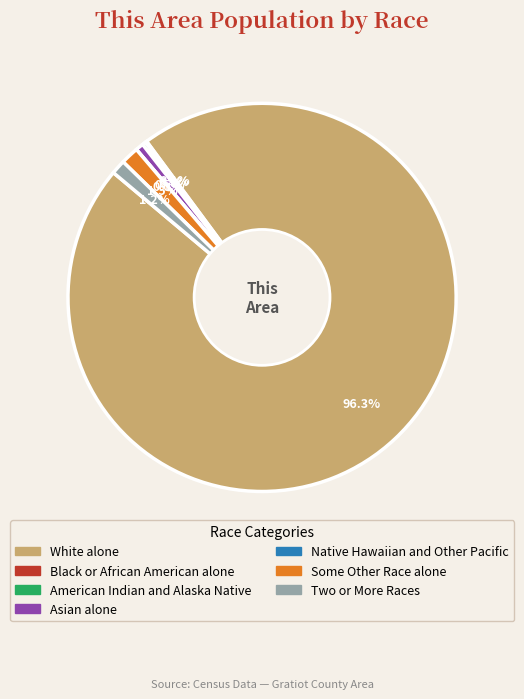

True or false: Native Hawaiian and Other Pacific accounts for 0% of the total.

True